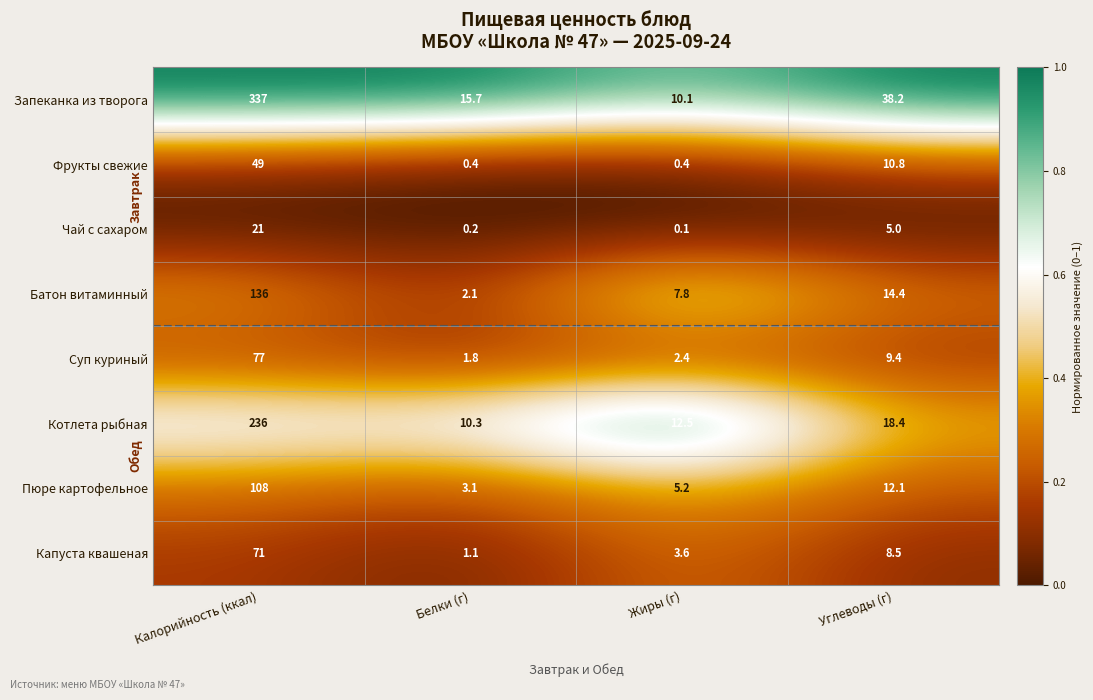

Is it true that Чай с сахаром equals 21.0 at Калорийность (ккал)?

True